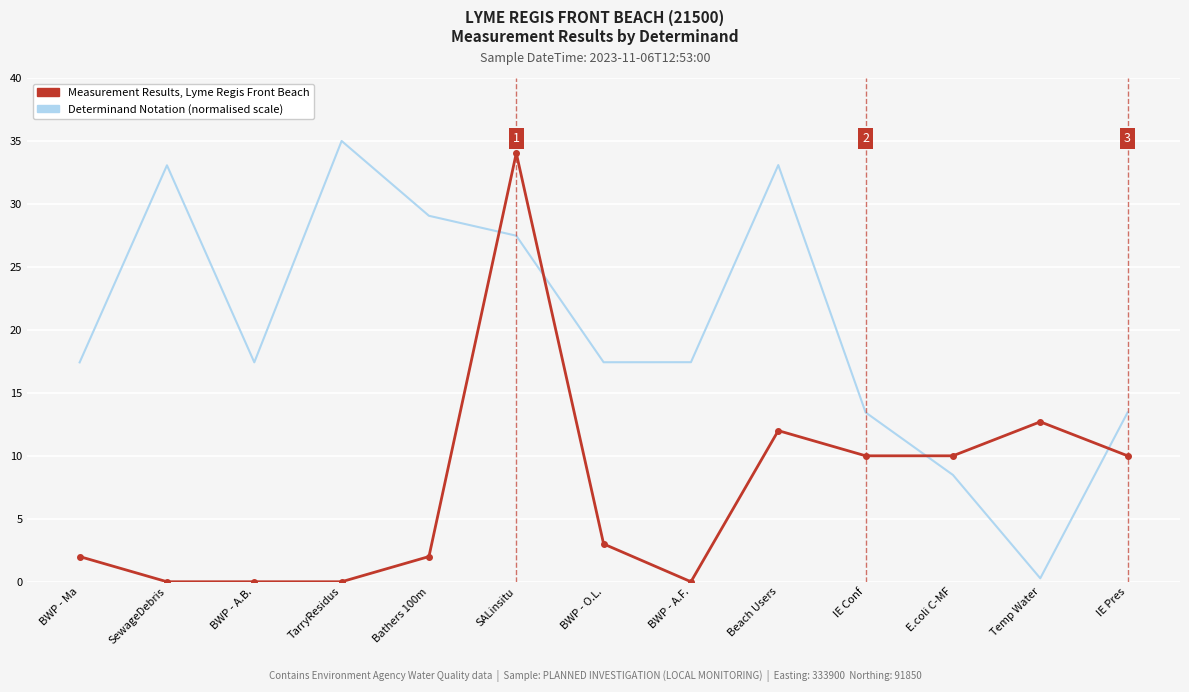

What is the spread (max minus min) of values at E.coli C-MF?

1.5